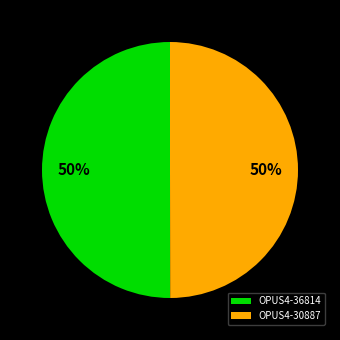

True or false: OPUS4-30887 accounts for 59% of the total.

False